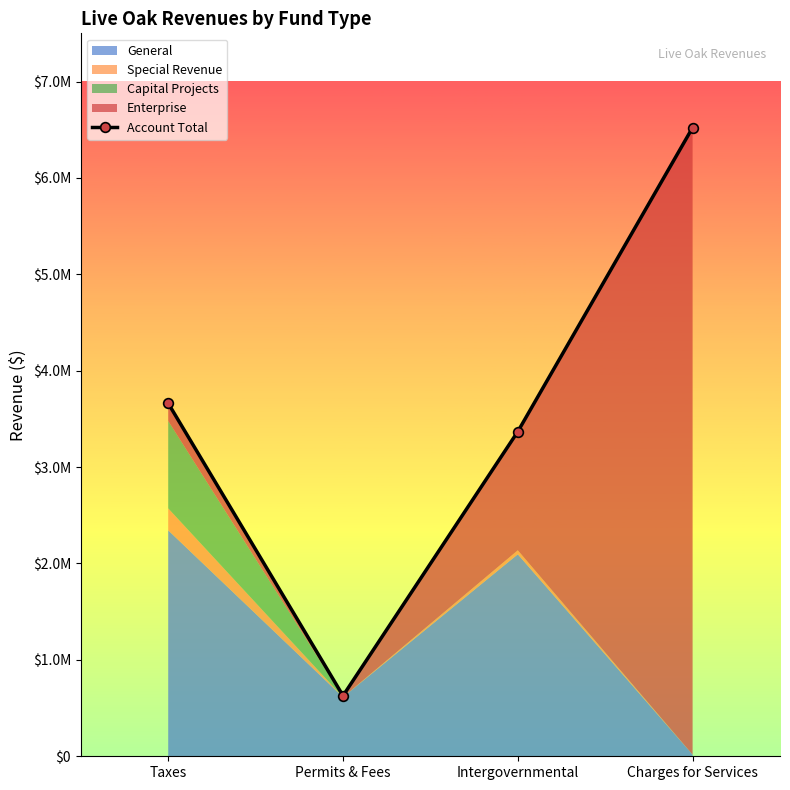

What is the change in value from Taxes to Intergovernmental?

-293298